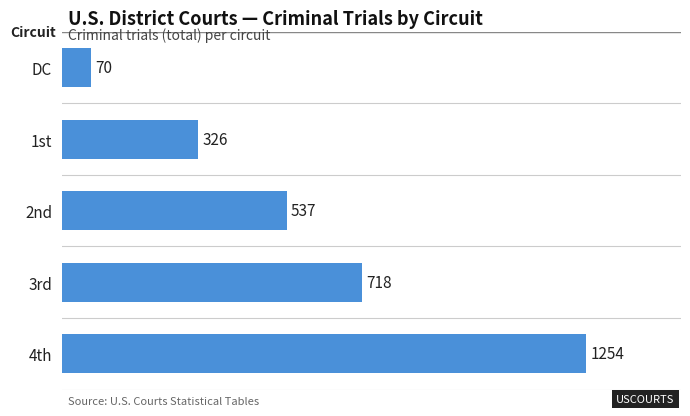

Count the values in the range 326 to 718.

3